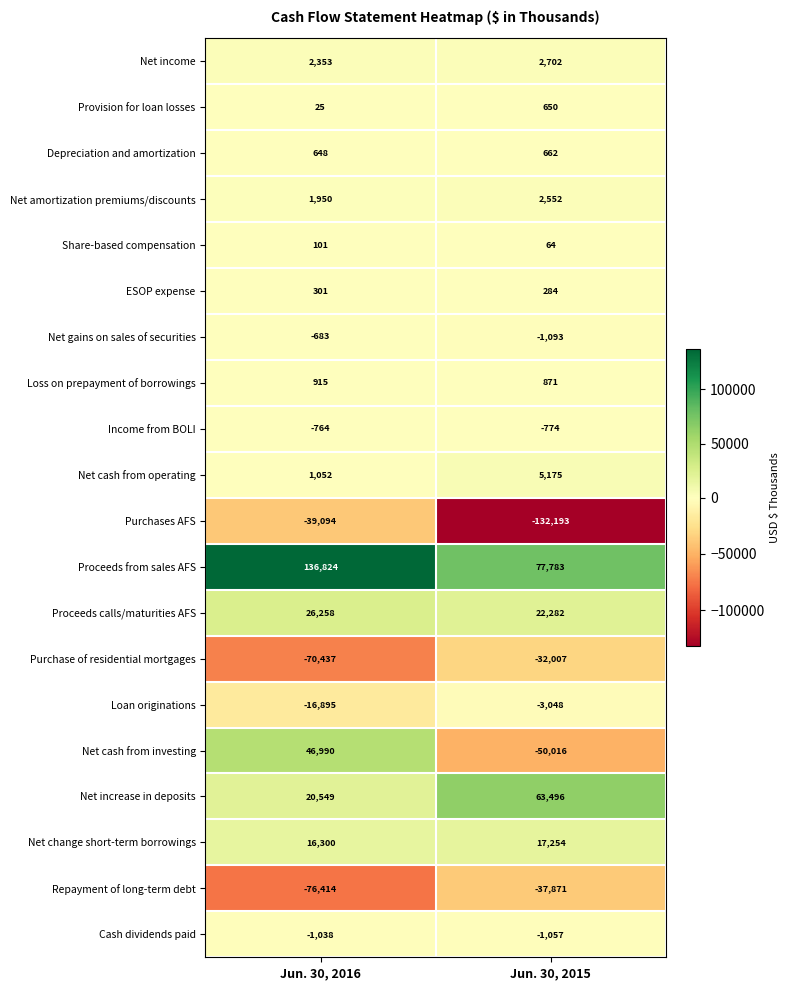

The Loss on prepayment of borrowings series shows 915 at Jun. 30, 2016. True or false?

True